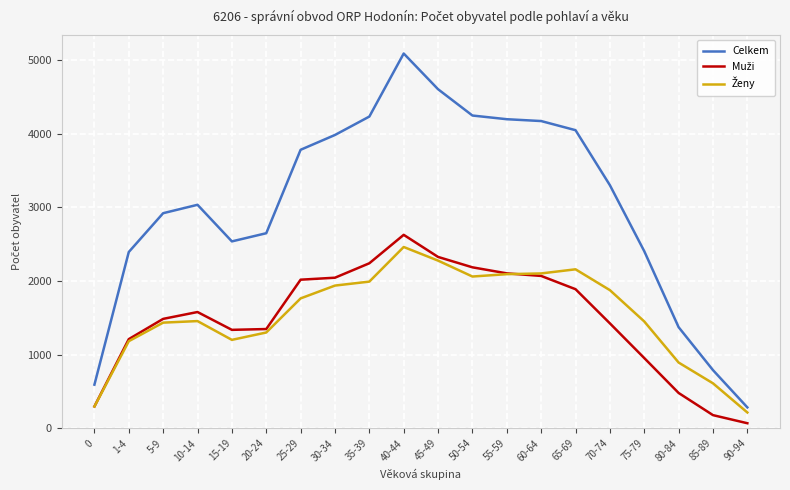

What is the difference between the highest and lowest values at 5-9?

1486